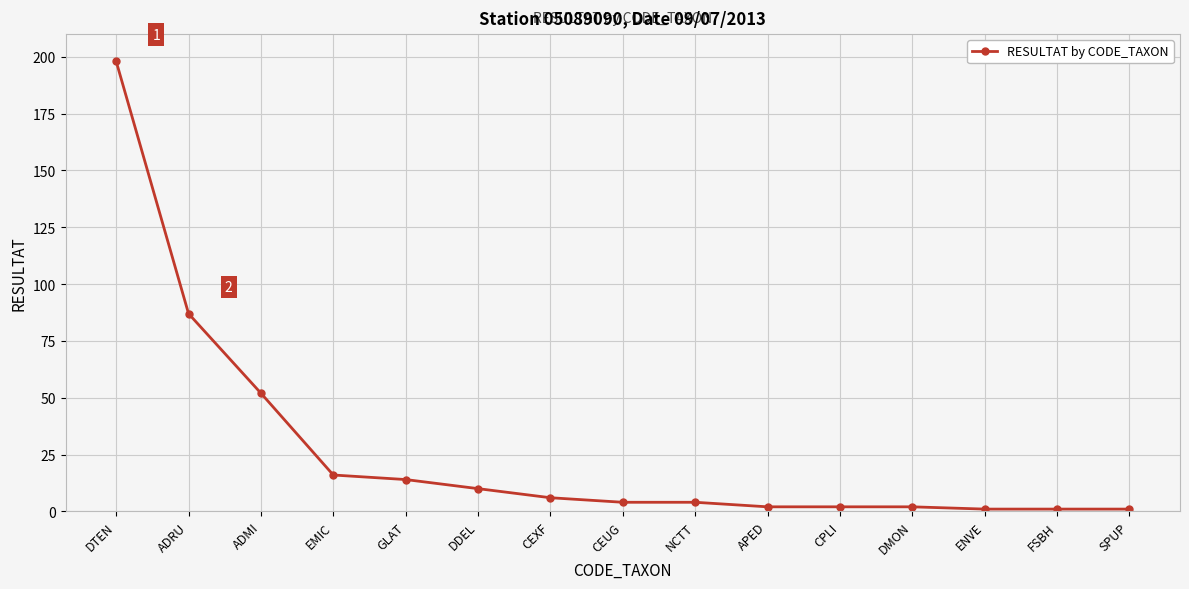

The chart shows a value of 2 at CPLI. True or false?

True